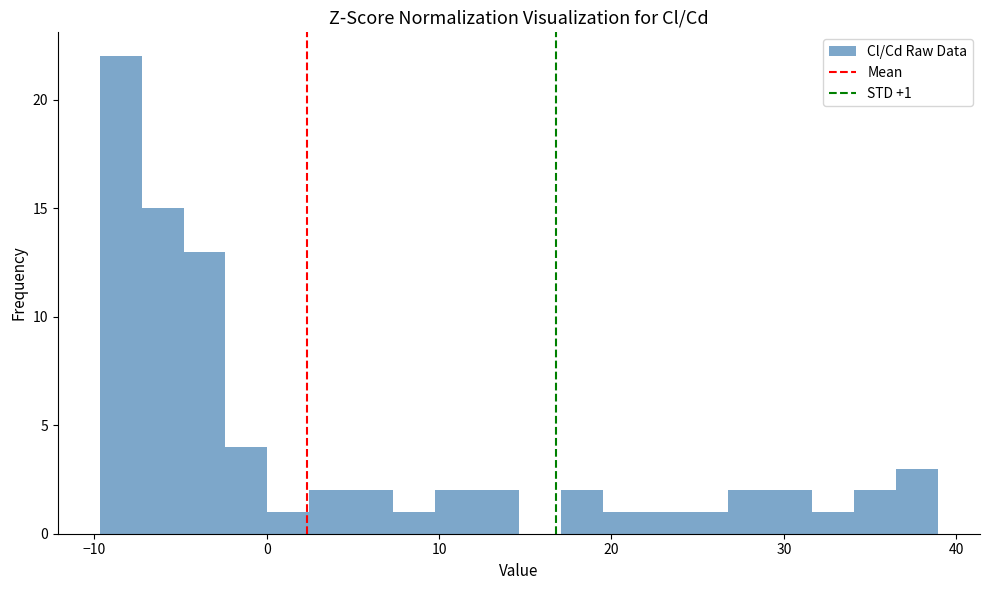

Read against the x-axis, roughly where is the centre of the tallest bar?

-8